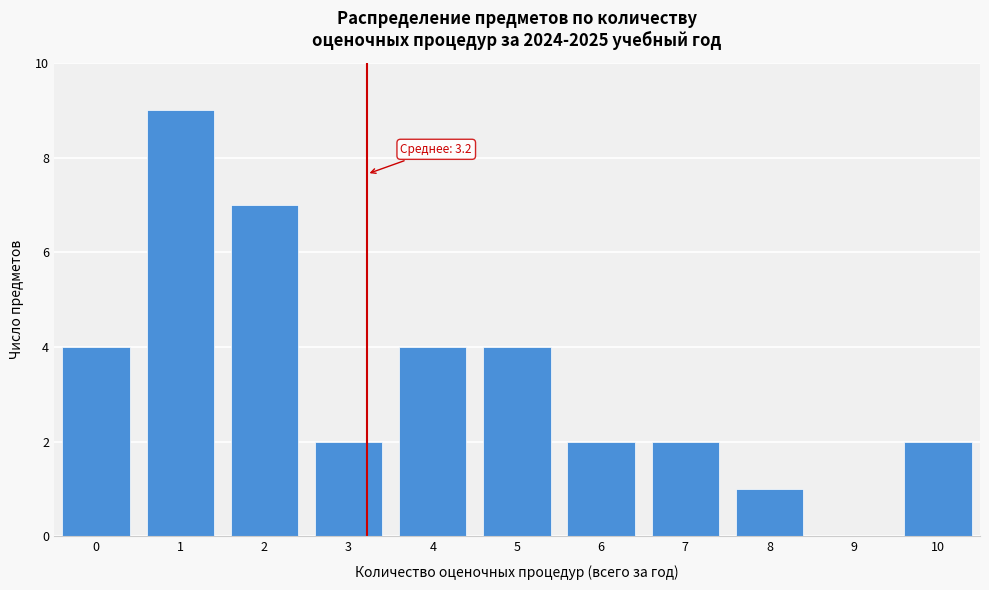

Reading left to right, transcribe all the data shown in this chart.

0=4	1=9	2=7	3=2	4=4	5=4	6=2	7=2	8=1	9=0	10=2